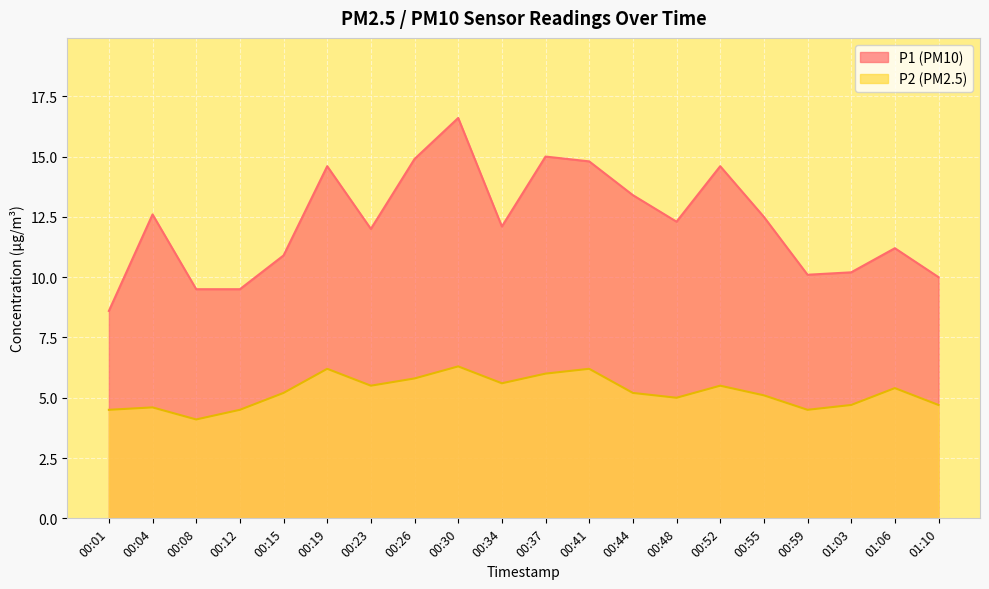

Read the P1 value at 01:03.

10.2